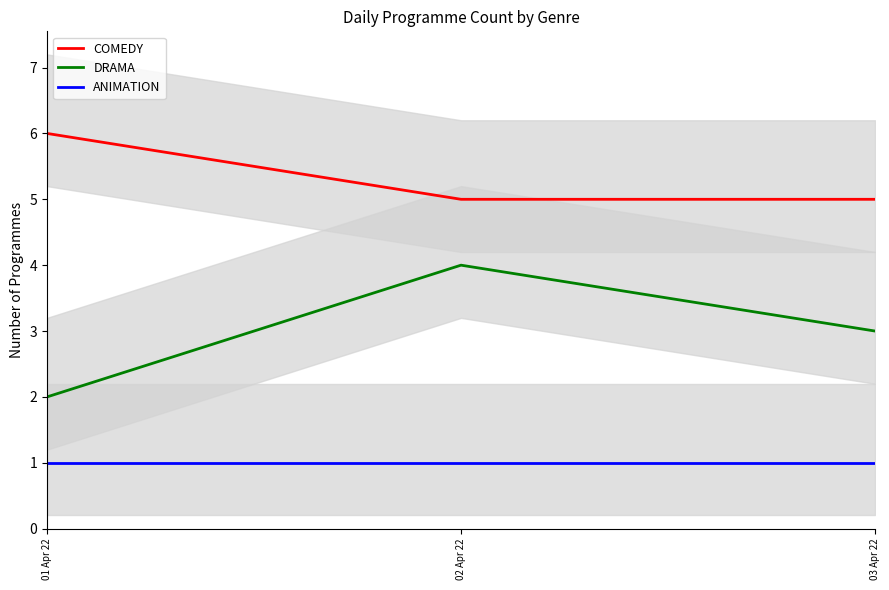

Is the value of DRAMA at 01 Apr 22 greater than the value of ANIMATION at 02 Apr 22?

Yes